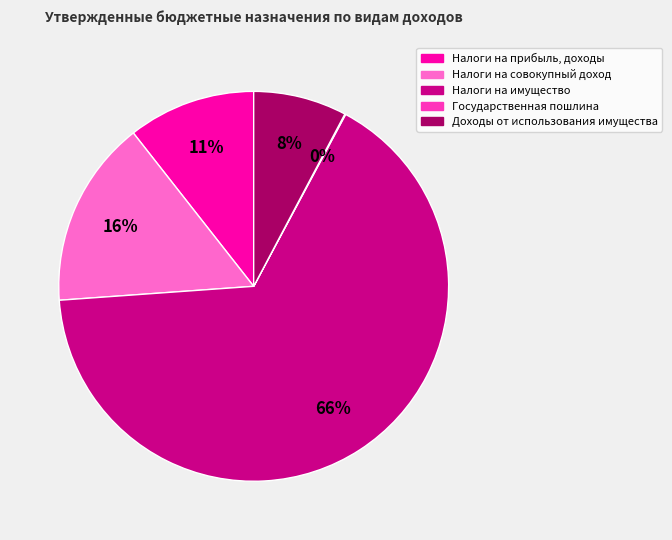

To the nearest percent, what is the average slice percentage?

20%